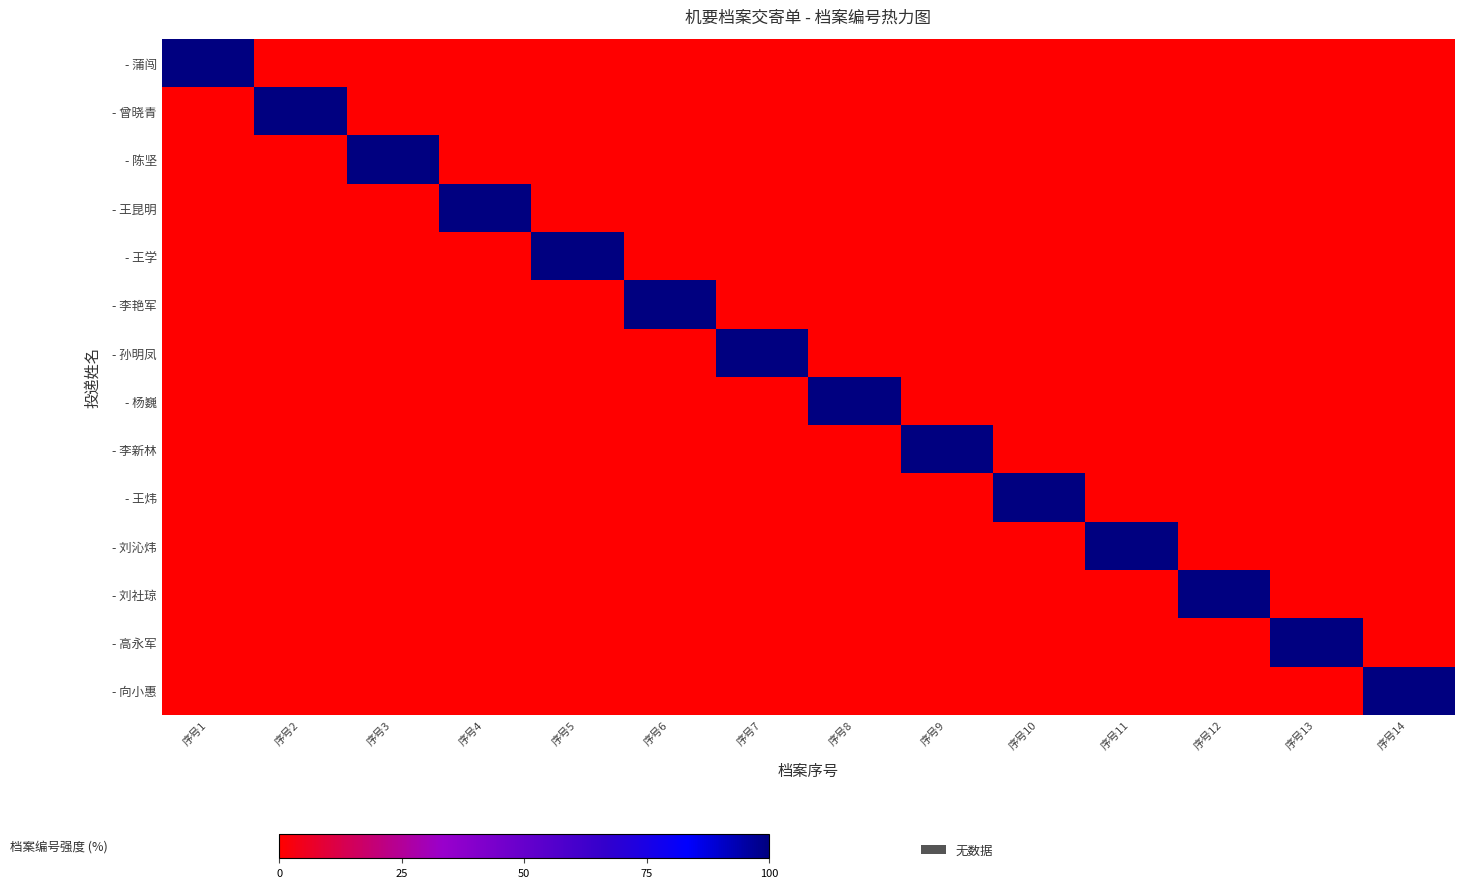

At 序号3, list the series in order from largest to smallest.

- 陈坚, - 蒲闯, - 曾晓青, - 王昆明, - 王学, - 李艳军, - 孙明凤, - 杨巍, - 李新林, - 王炜, - 刘沁炜, - 刘社琼, - 高永军, - 向小惠